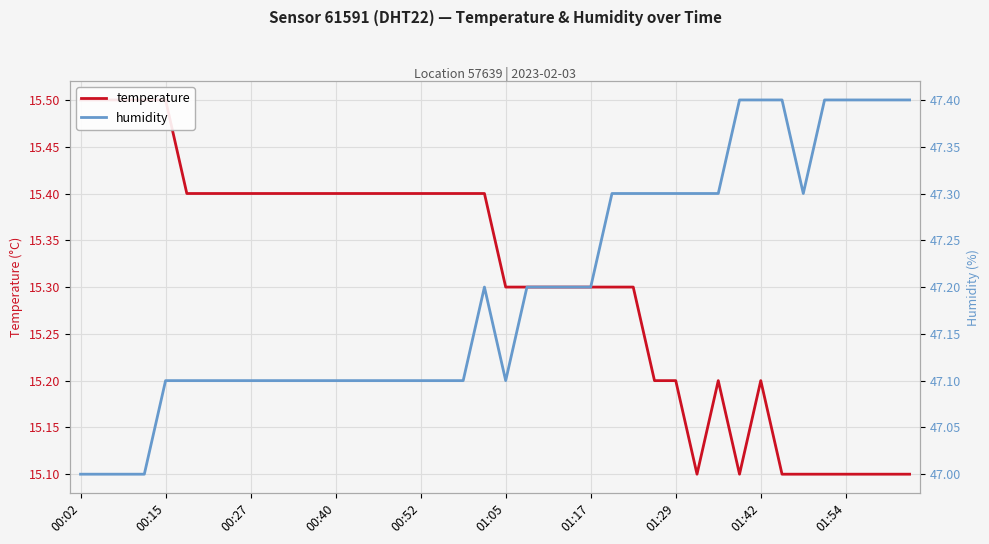

Where is humidity nearest to the value 47?

00:02